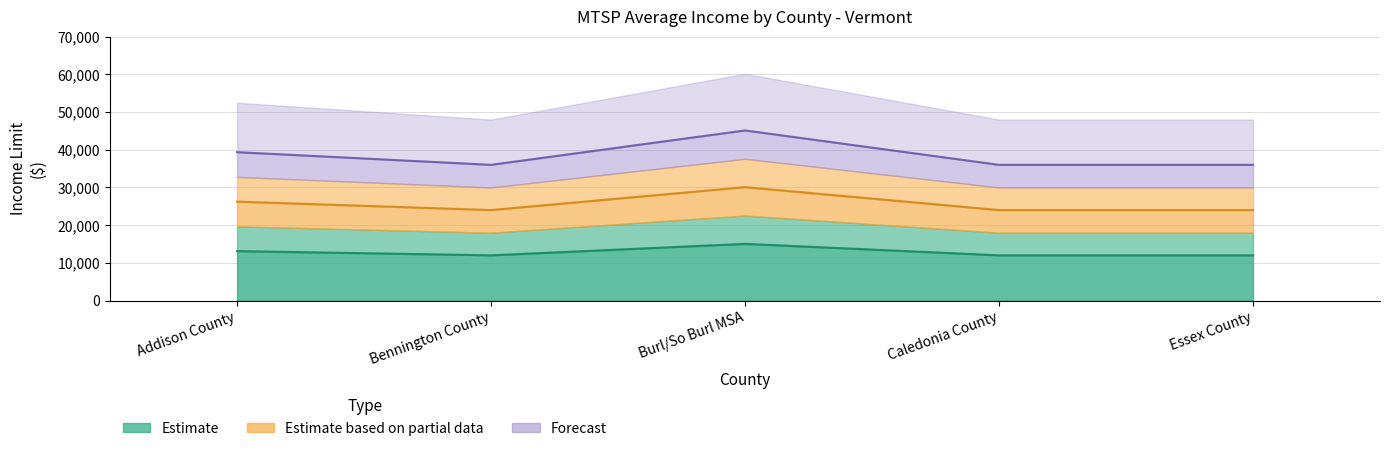

At how many categories does at least one series exceed 16280?

5